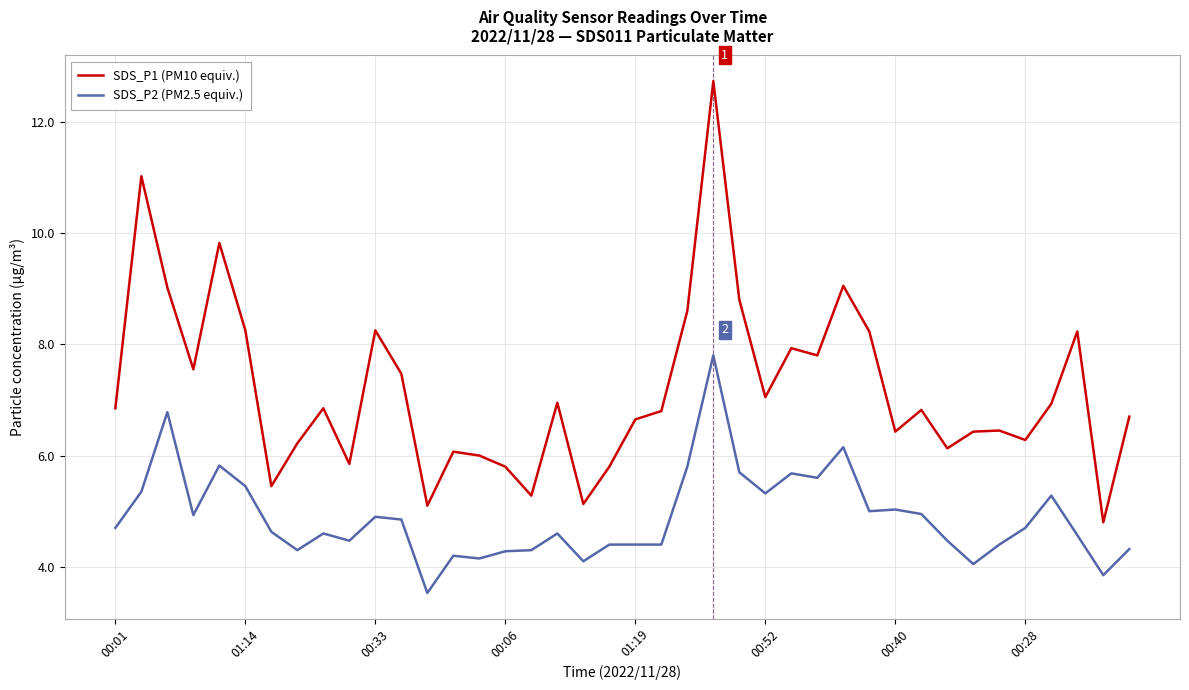

True or false: SDS_P2 (PM2.5 equiv.) and SDS_P1 (PM10 equiv.) intersect in this chart.

False